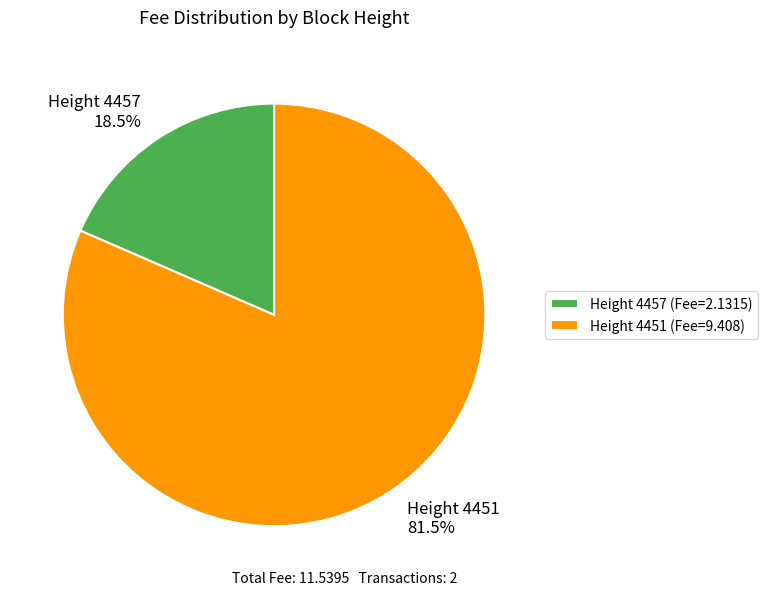

To the nearest percent, what is the average slice percentage?

50%